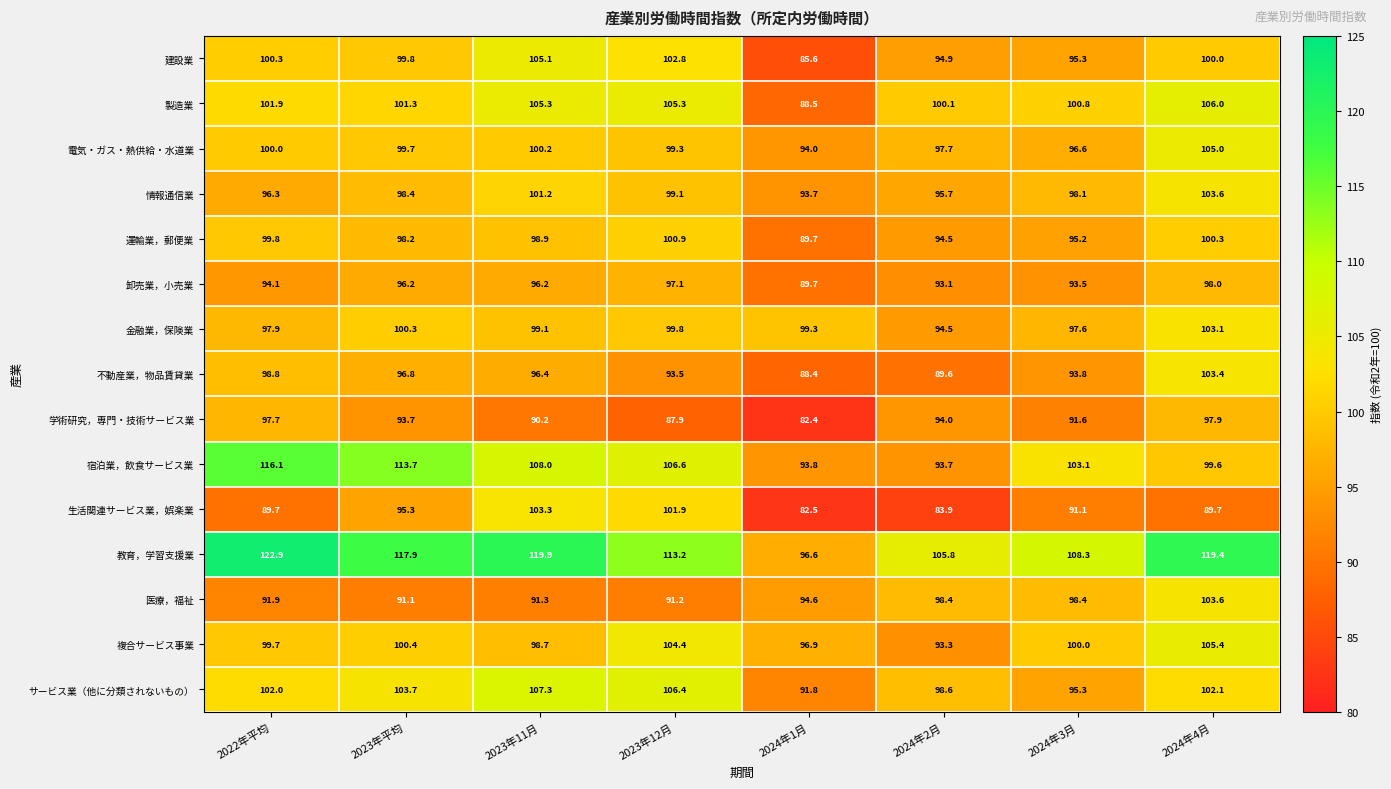

What is the total value across all series at 2024年2月?

1427.8